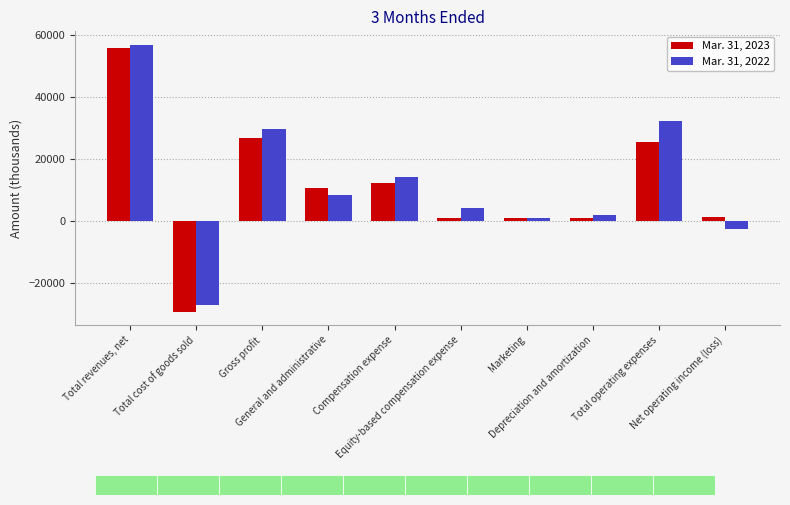

What are all the series names shown in the legend?

Mar. 31, 2023, Mar. 31, 2022